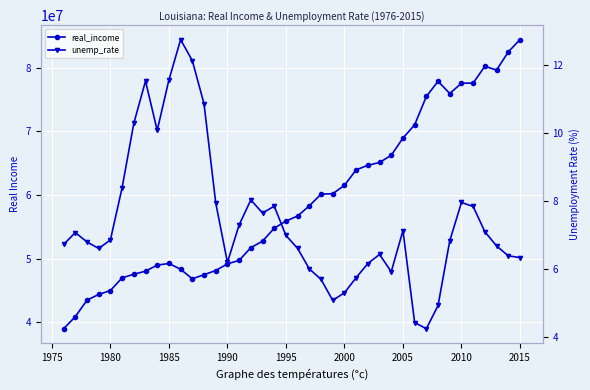

Is the value of unemp_rate at 11 greater than the value of real_income at 12?

No